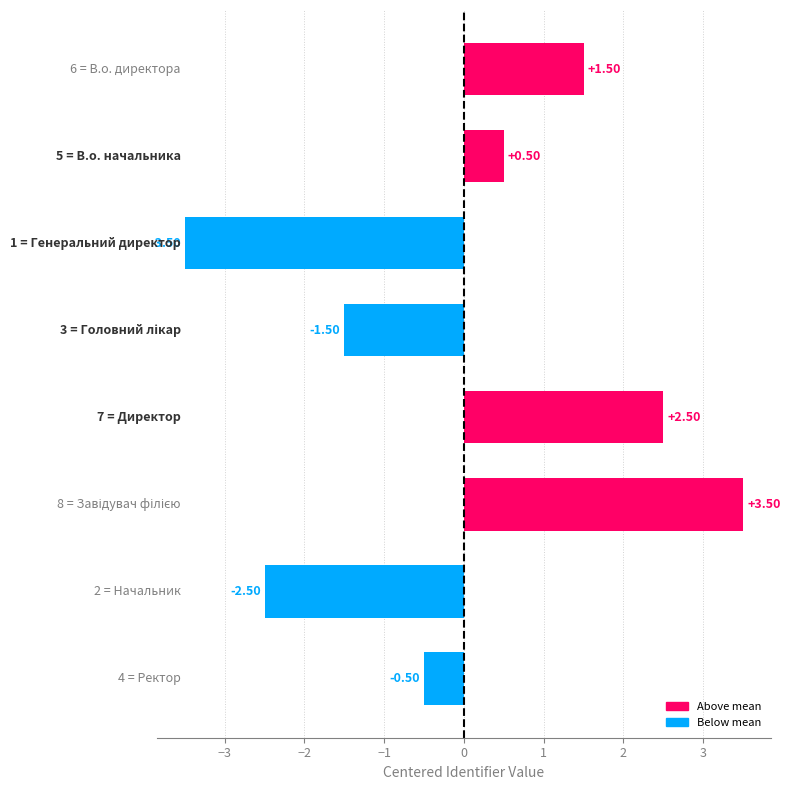

What is the difference between the maximum and minimum values?

7.0